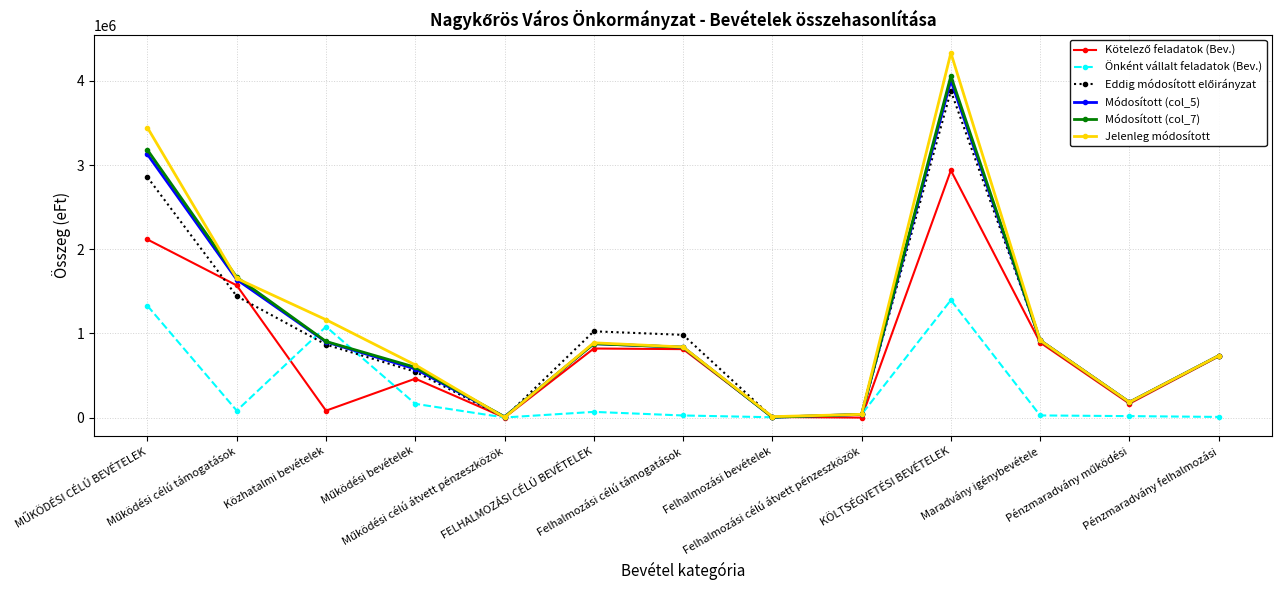

True or false: Jelenleg módosított has more than 1 points higher than both neighbors.

True